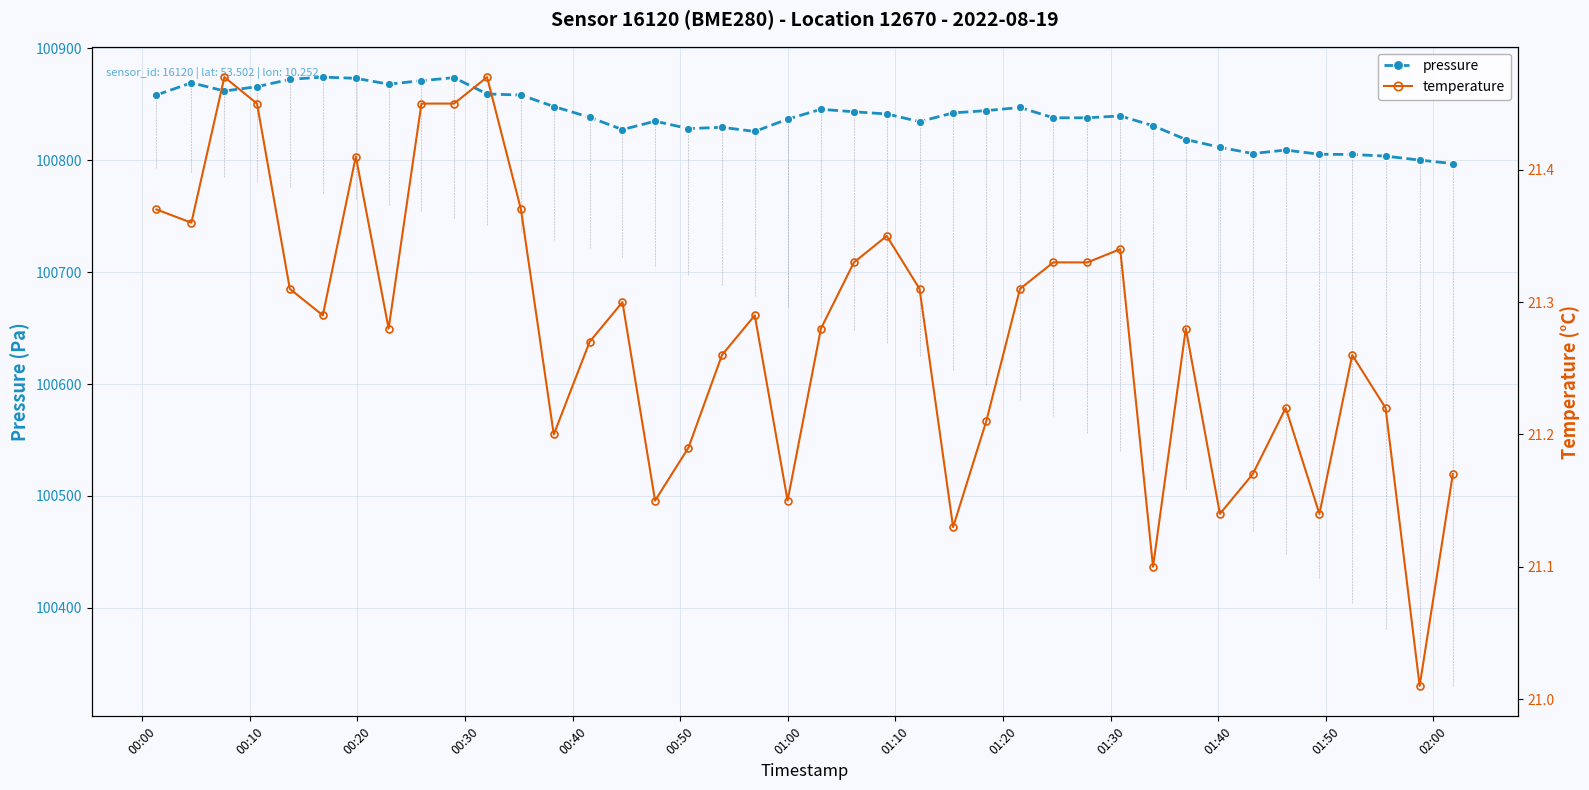

What is the lowest value of the pressure series?

100796.9